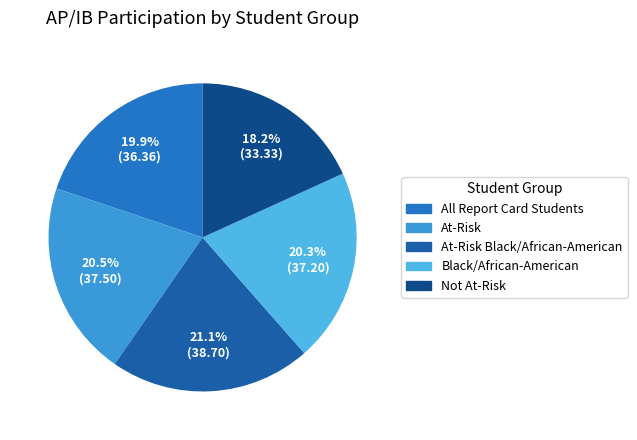

Is there any slice that represents more than half of the pie?

No